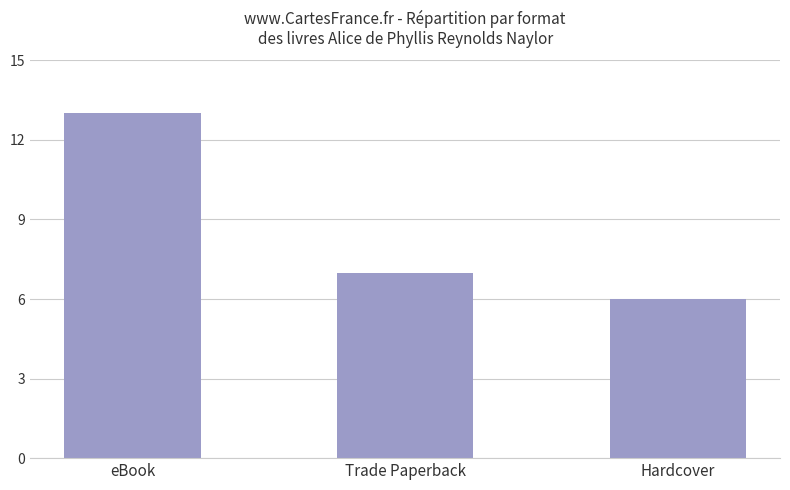

Which category has the lowest value across all series?

Hardcover